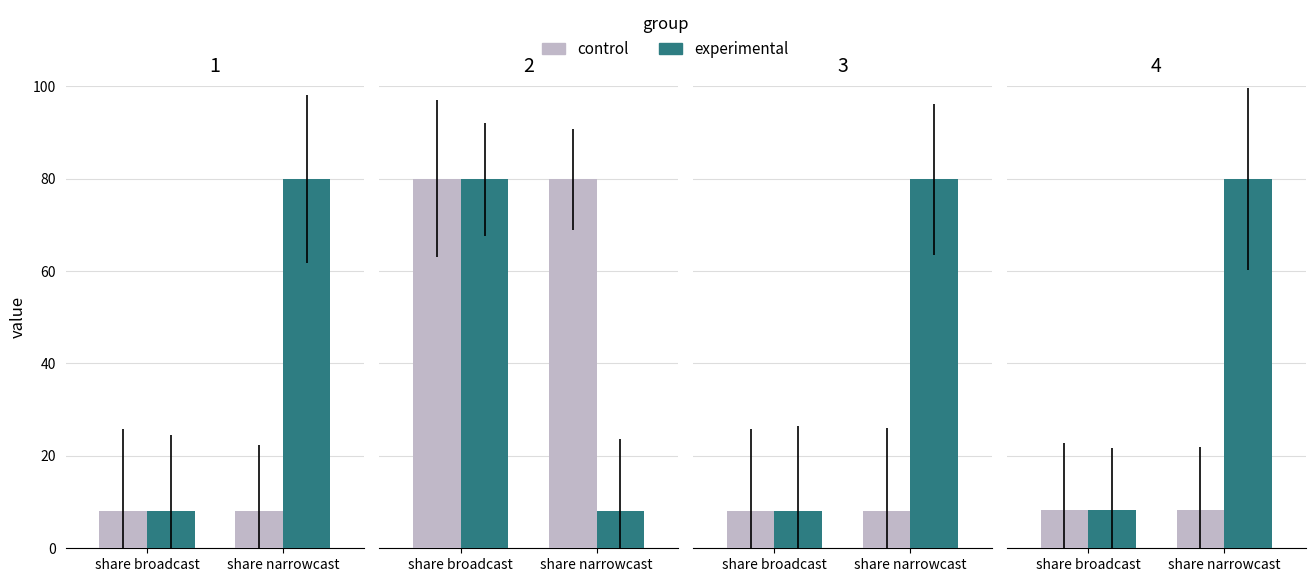

What position from the left is share broadcast?

1